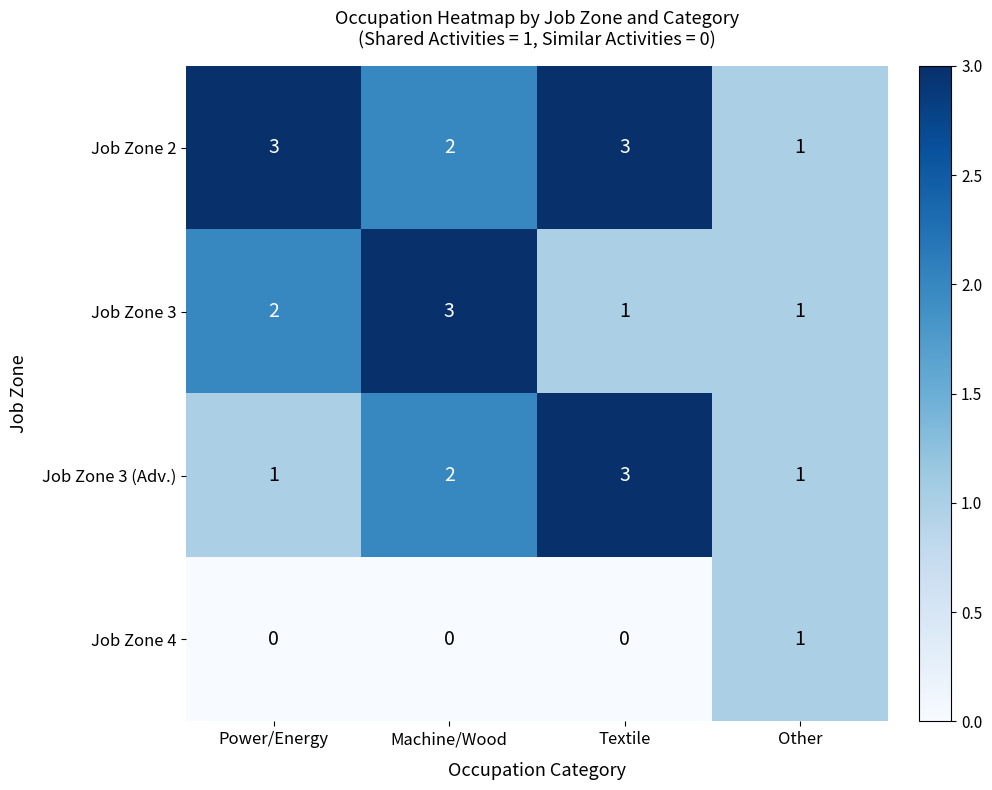

What is the sum of the Job Zone 3 (Adv.) values at Power/Energy and Textile?

4